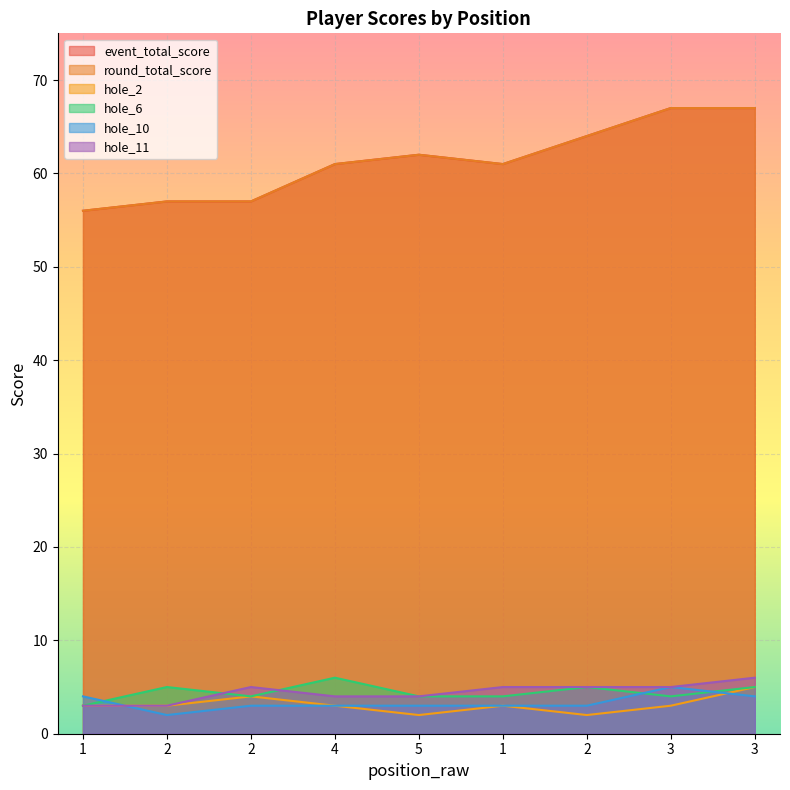

What is the difference between the maximum and minimum values in the hole_11 series?

3